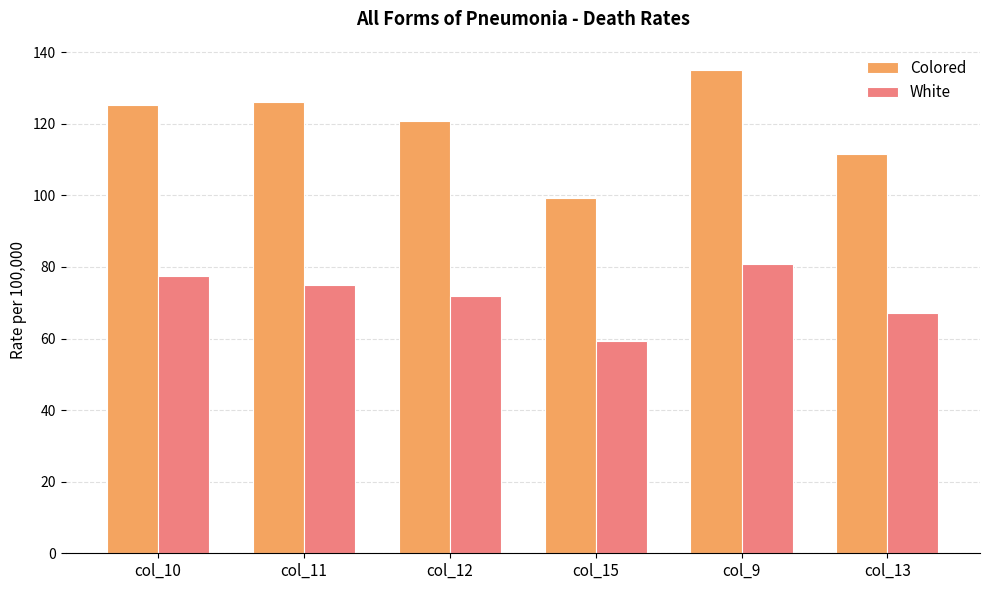

The White series shows 75.0 at col_11. True or false?

True